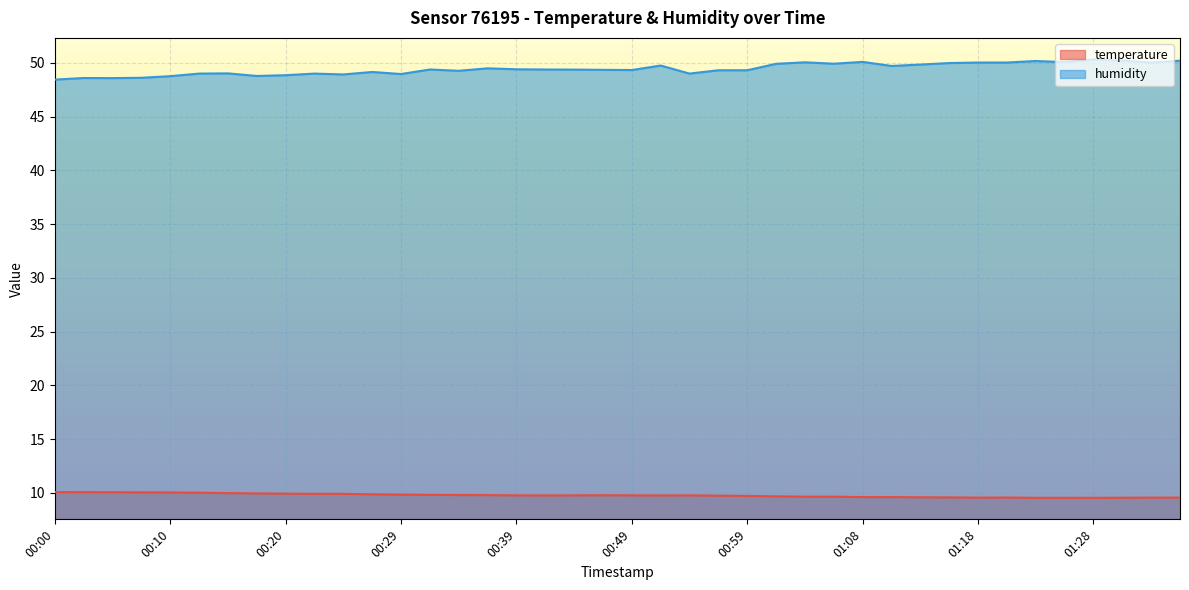

What is the difference between the highest and lowest values at 00:05?

38.5